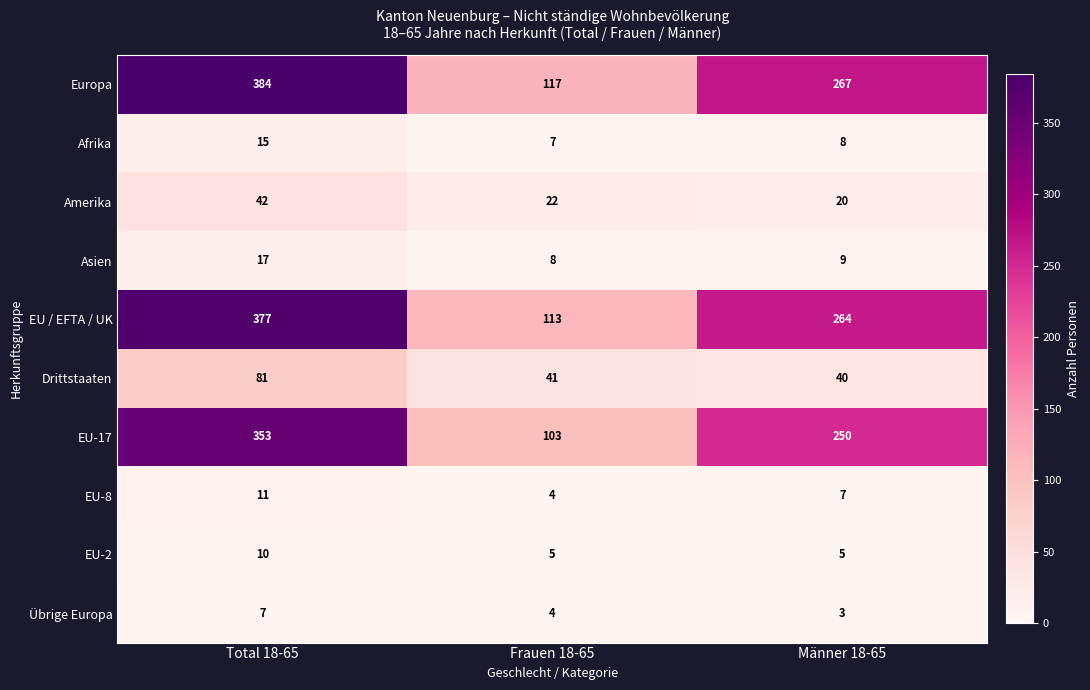

Rank the series at Total 18-65 from lowest to highest value.

Übrige Europa, EU-2, EU-8, Afrika, Asien, Amerika, Drittstaaten, EU-17, EU / EFTA / UK, Europa